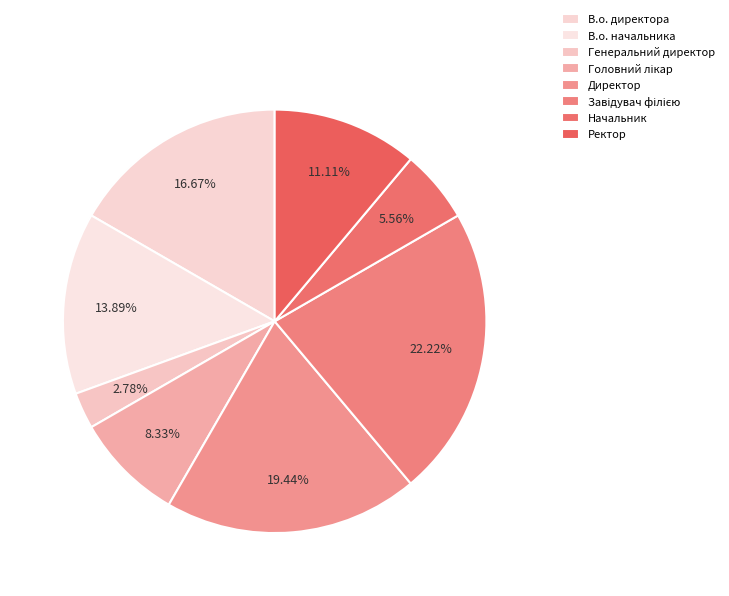

What is the change in value from В.о. начальника to Завідувач філією?

+3